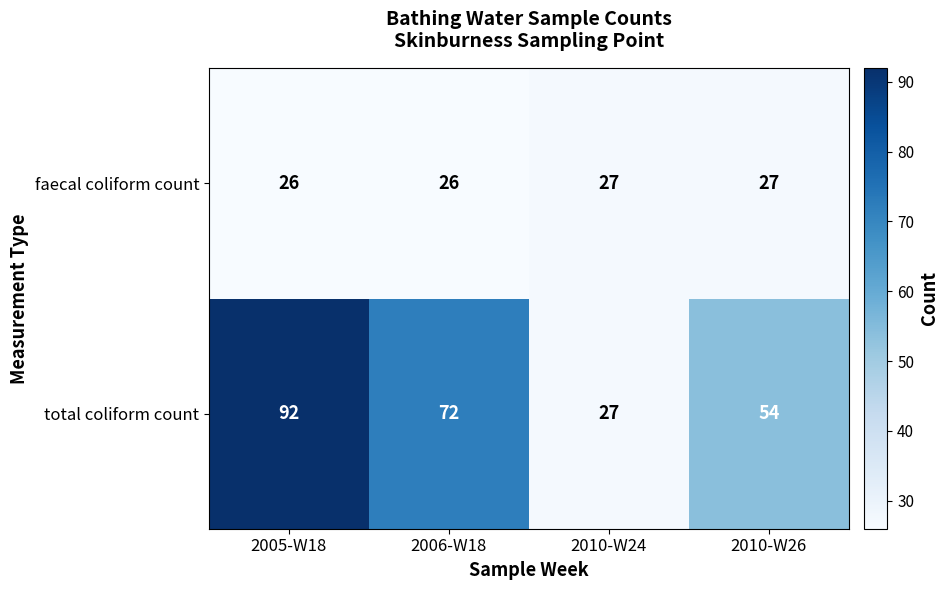

True or false: total coliform count has a value of 27 at 2010-W24.

True